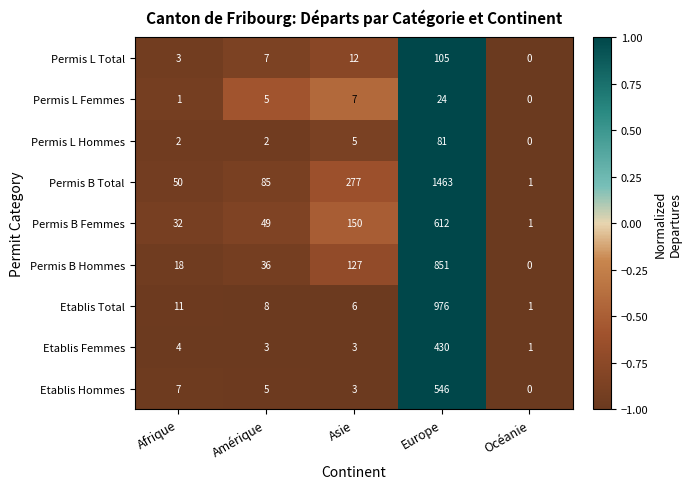

List the series in order of their peak value, highest first.

Permis B Total, Etablis Total, Permis B Hommes, Permis B Femmes, Etablis Hommes, Etablis Femmes, Permis L Total, Permis L Hommes, Permis L Femmes